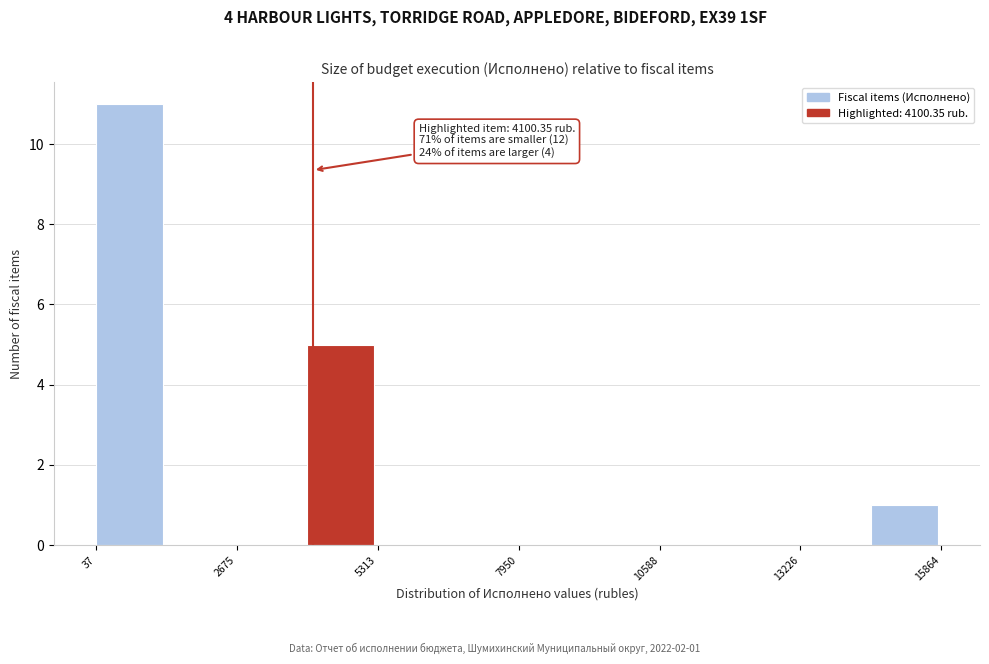

Read against the x-axis, roughly where is the centre of the tallest bar?

500